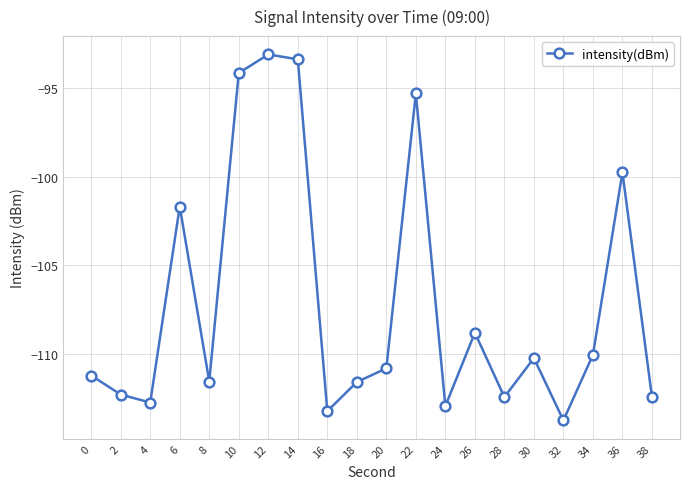

What is the difference between the maximum and minimum values?

20.6